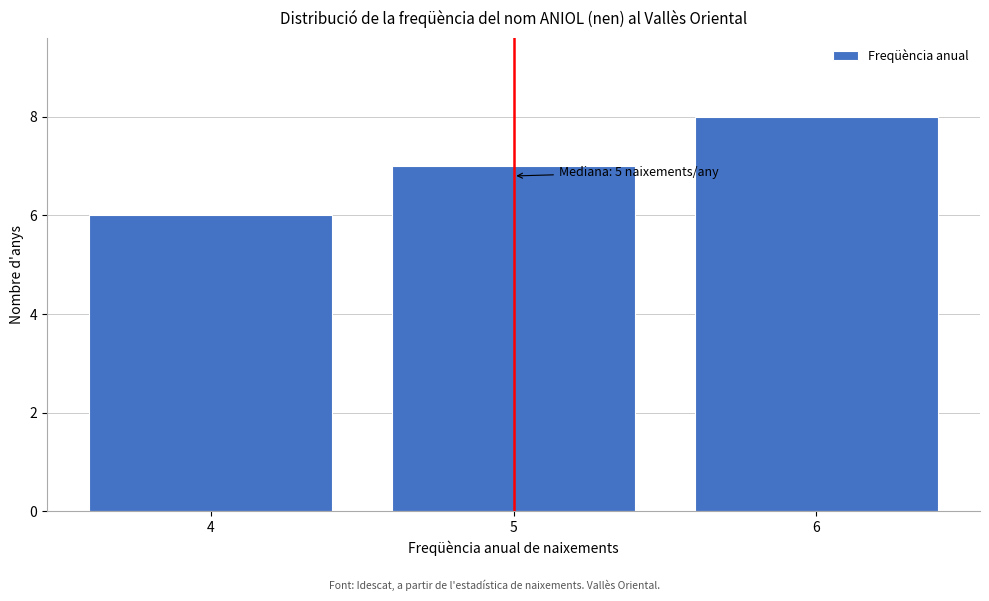

Reading left to right, extract all data points from this chart.

4=6	5=7	6=8